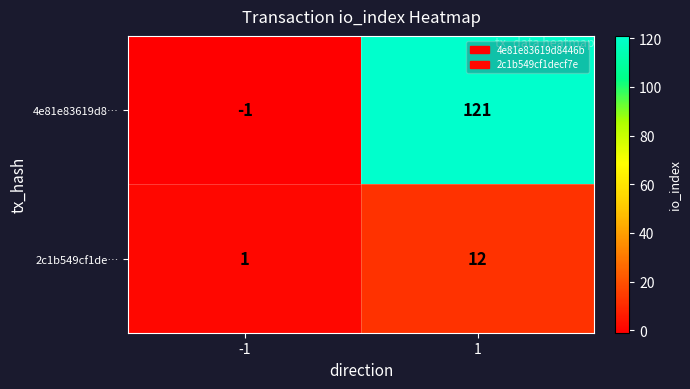

List the series in order of their overall mean, lowest first.

2c1b549cf1de…, 4e81e83619d8…